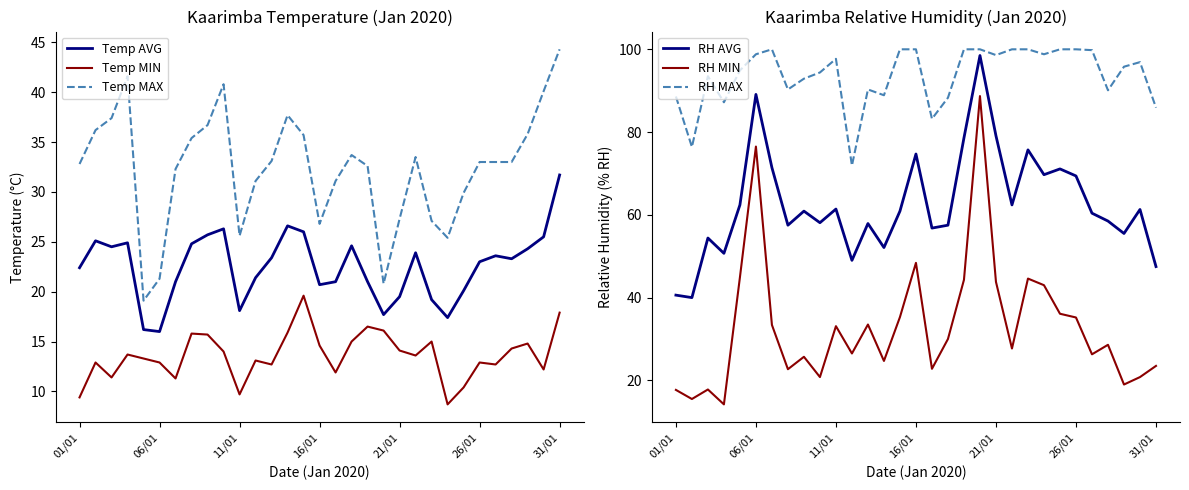

What are all the series names shown in the legend?

Temp AVG, Temp MIN, Temp MAX, RH AVG, RH MIN, RH MAX